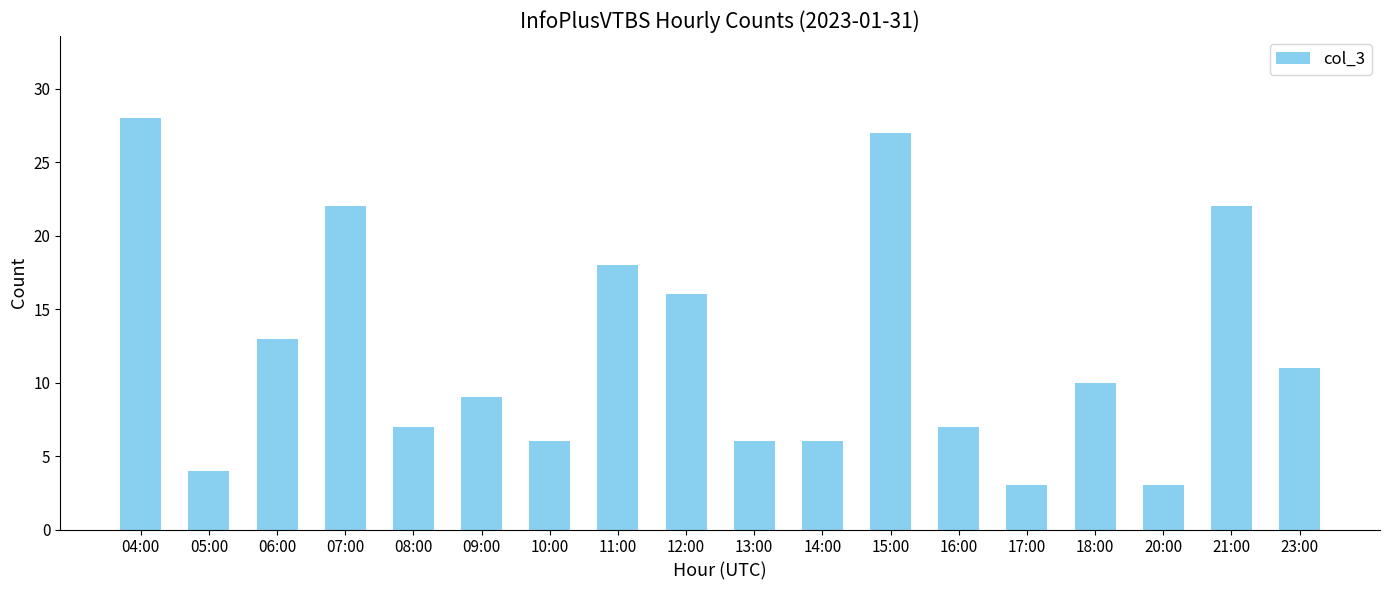

The chart shows a value of 7 at 08:00. True or false?

True